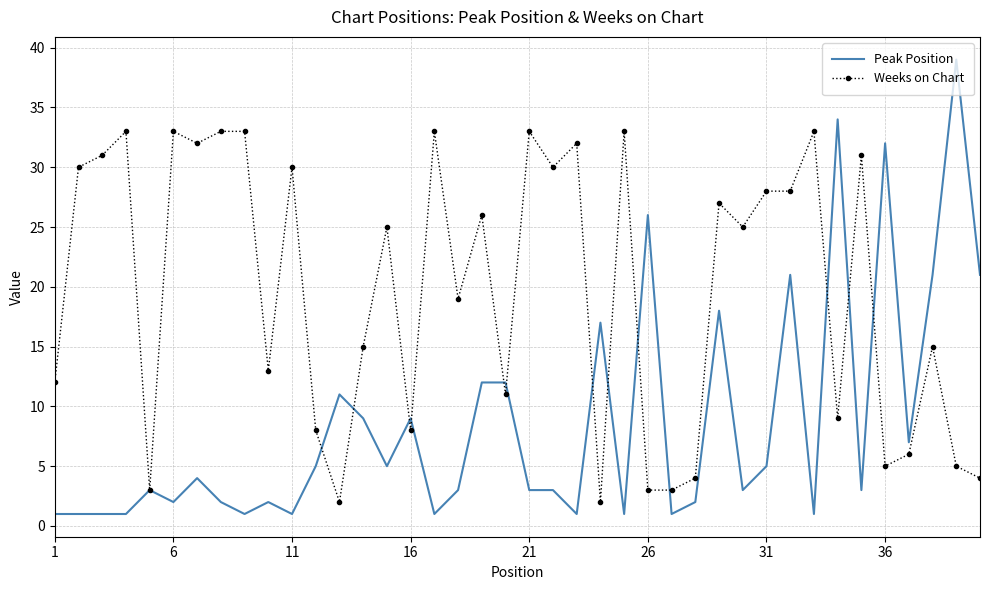

List the series in order of their overall mean, highest first.

Weeks on Chart, Peak Position